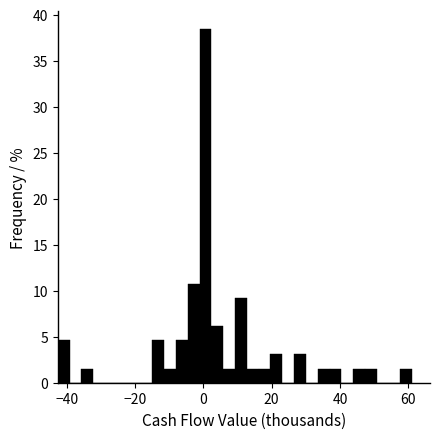

Read against the x-axis, roughly where is the centre of the tallest bar?

0